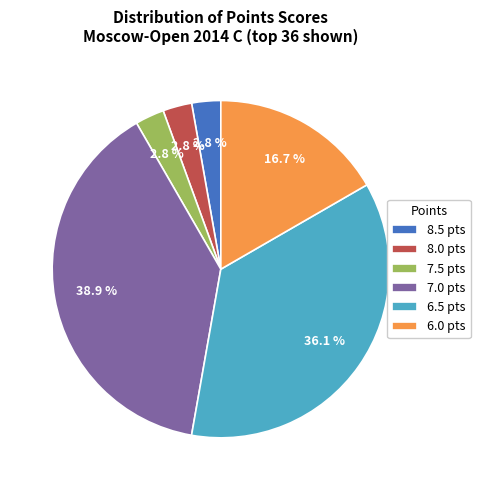

Is there a majority slice in this chart?

No